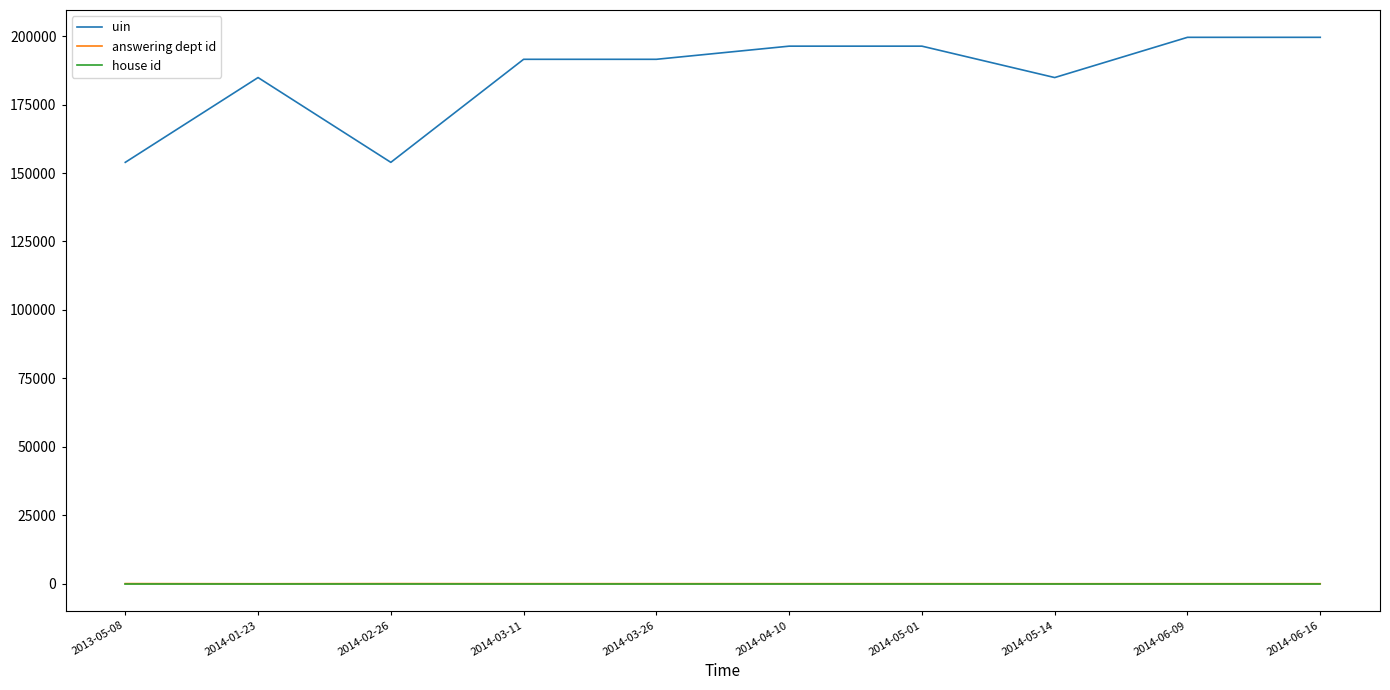

What is the greatest value displayed?

199567